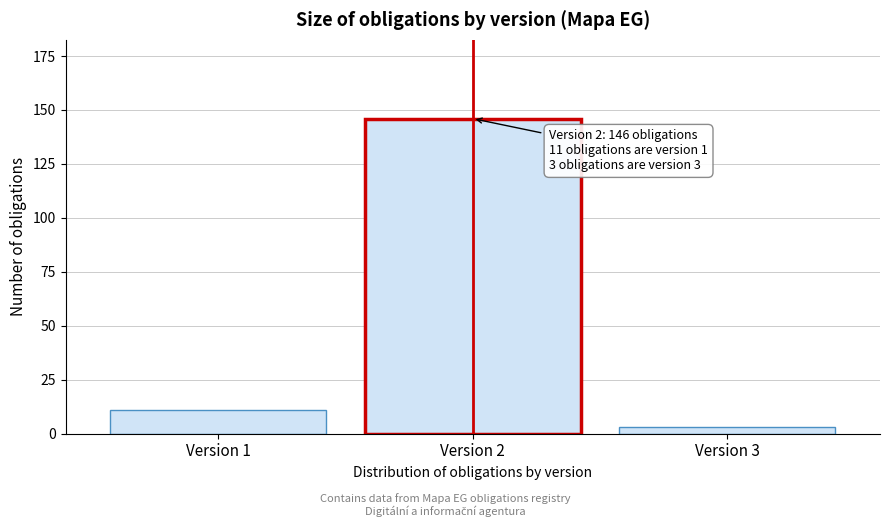

Reading left to right, list all the values displayed in this chart.

11	146	3